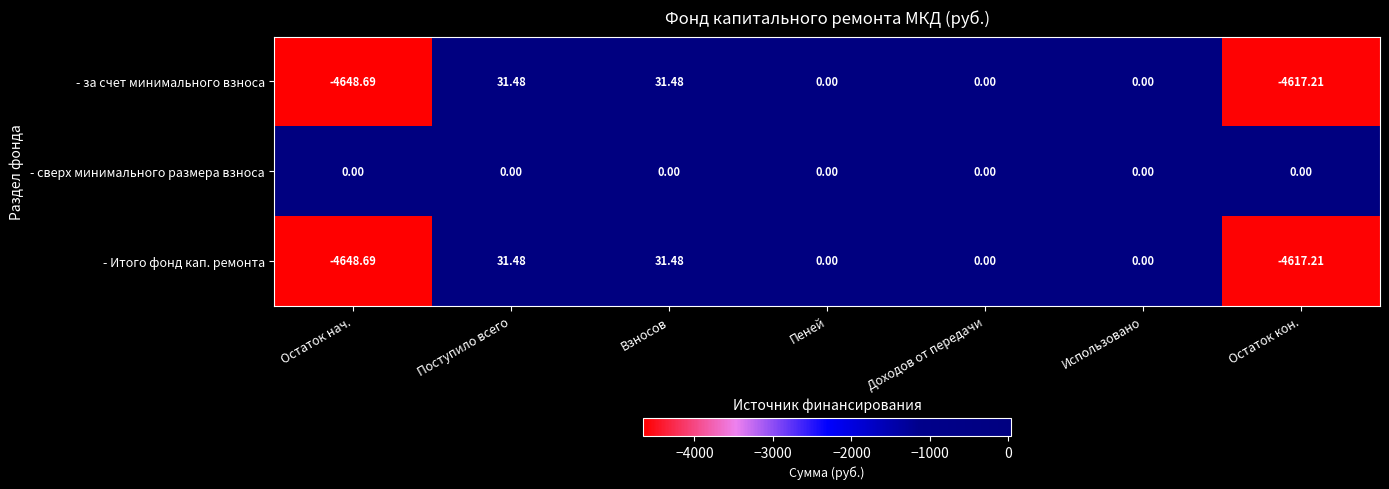

Which category has the lowest value across all series?

Остаток нач.